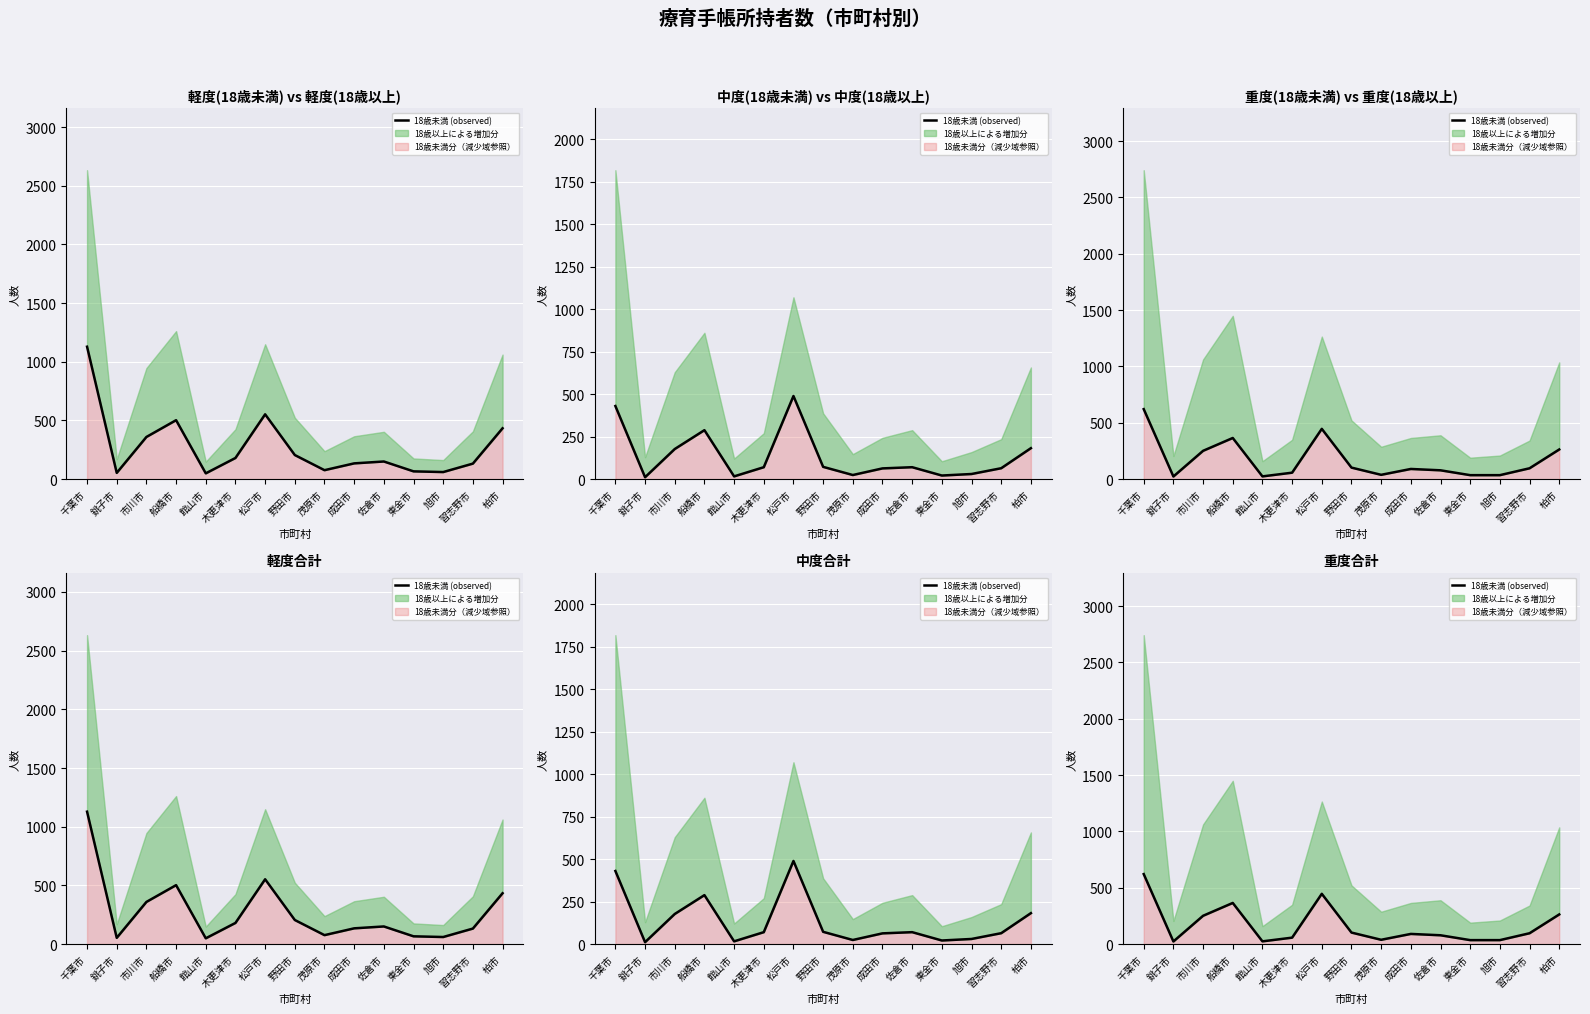

Between 茂原市 and 佐倉市, which is larger?

佐倉市